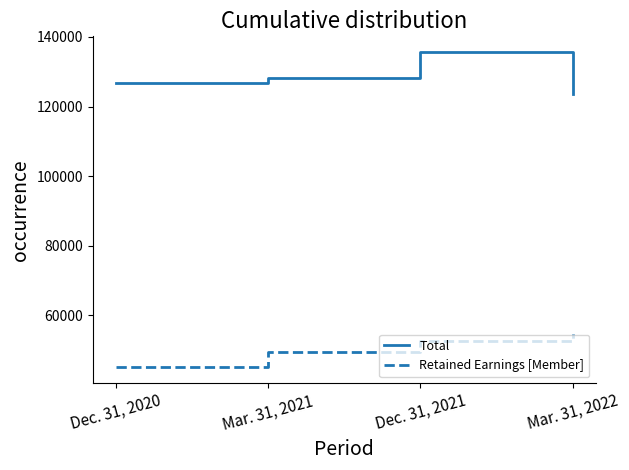

True or false: Retained Earnings [Member] has a value of 87211 at Dec. 31, 2021.

False